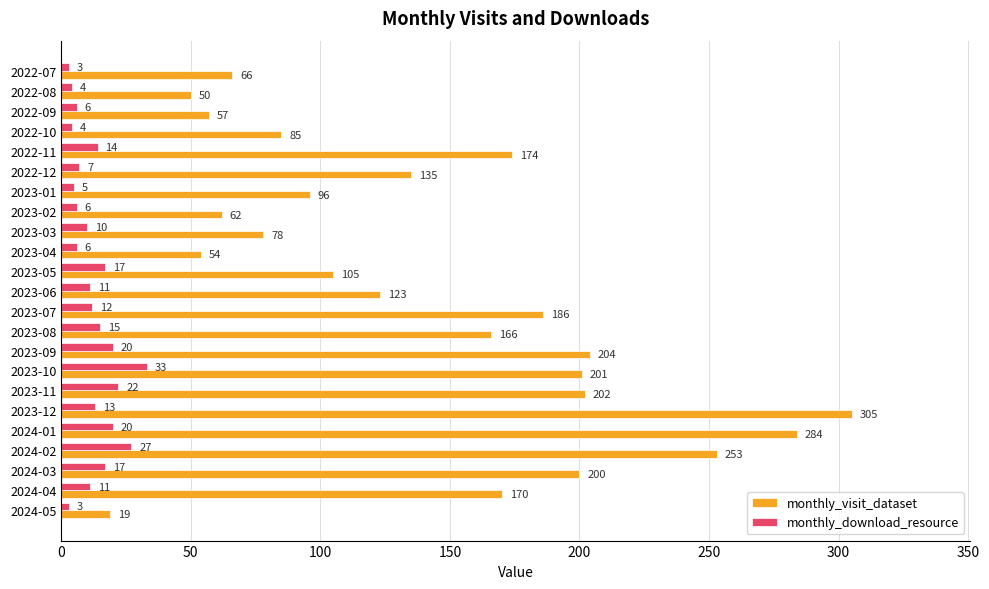

Rank the series by their maximum value, from highest to lowest.

monthly_visit_dataset, monthly_download_resource